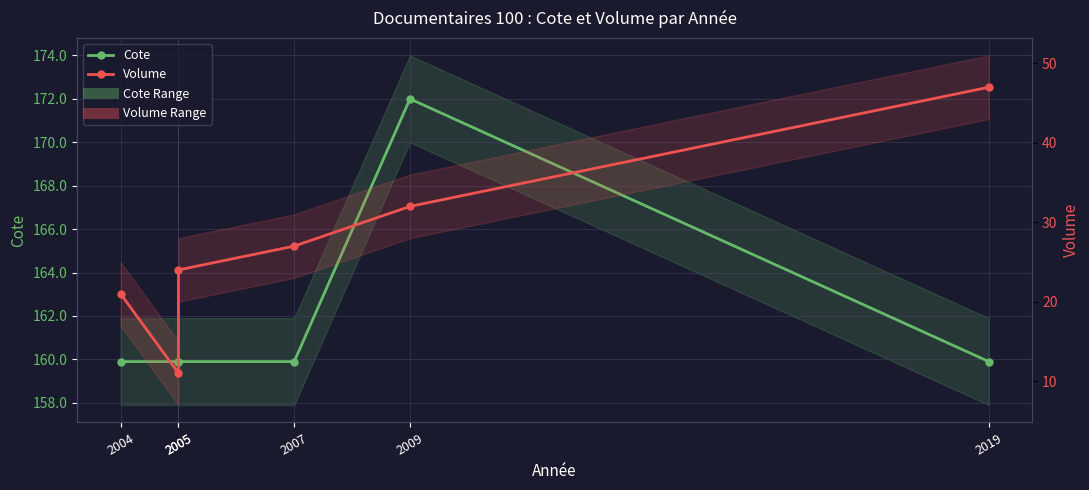

True or false: Volume and Cote cross at least once.

False